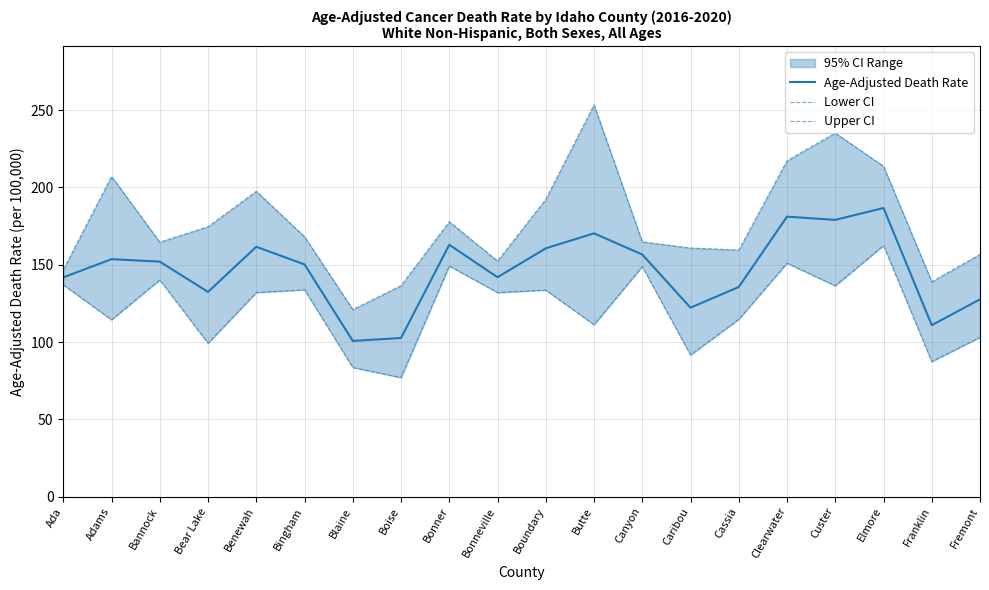

Which series has the largest total across all categories?

Upper CI